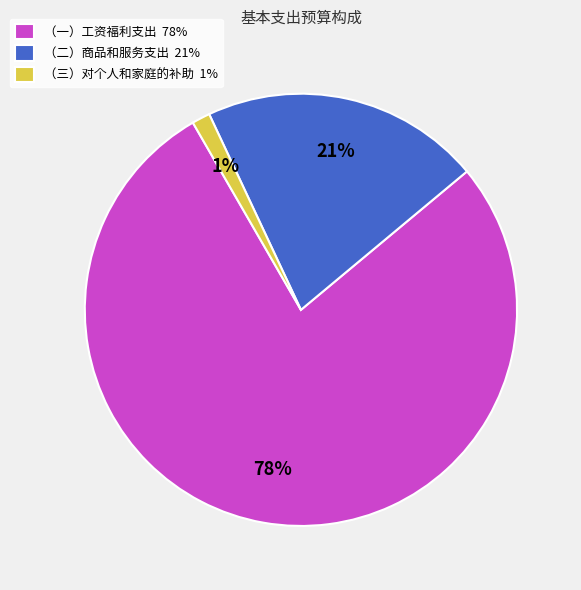

Is there any slice that represents more than half of the pie?

Yes